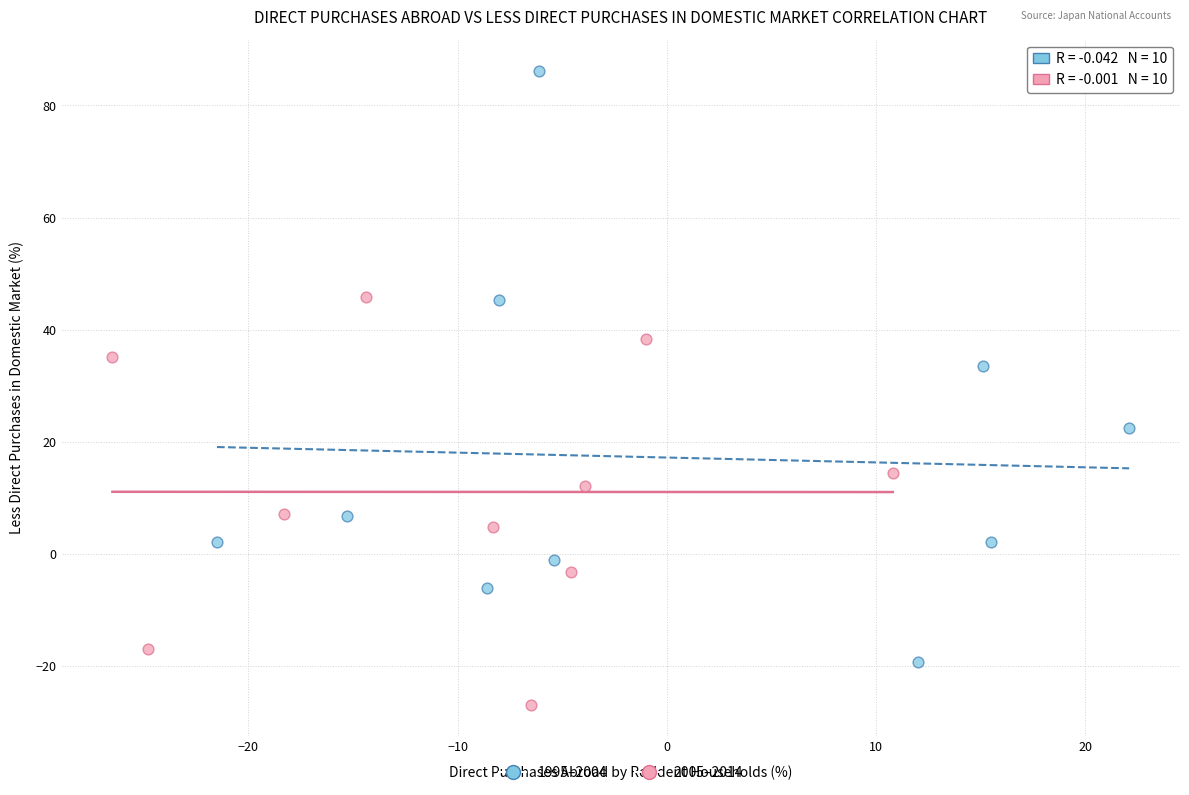

Which series has the widest spread of Y values?

1995–2004